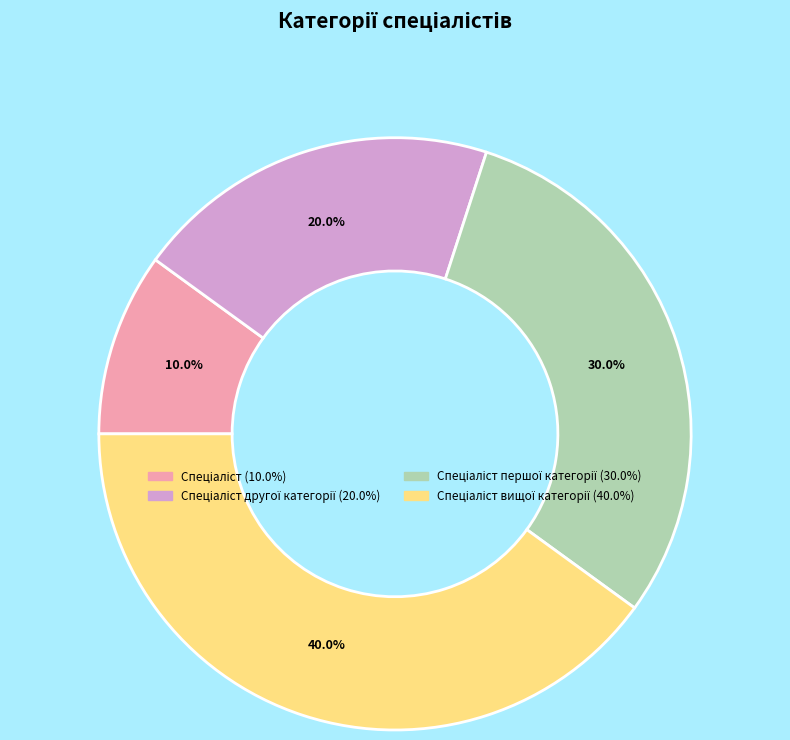

Is there a majority slice in this chart?

No